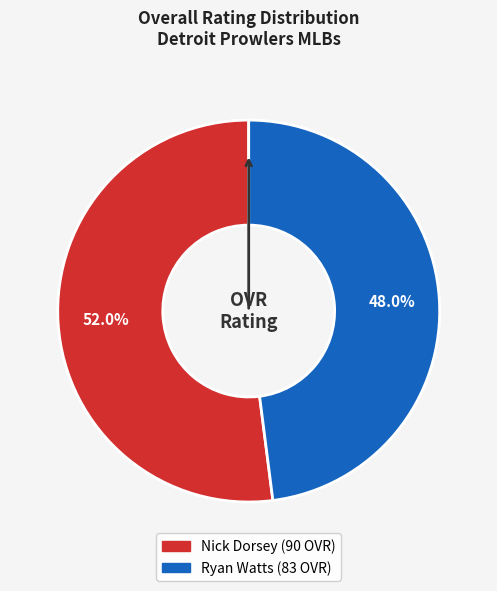

To the nearest percent, what percentage of the pie is Ryan Watts?

48%